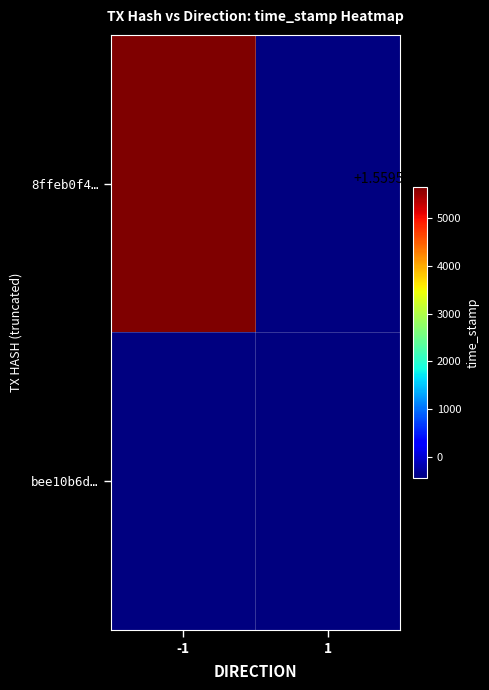

Reading right to left, extract all data points from this chart.

8ffeb0f4…: 1=1559579554	-1=1559585664
bee10b6d…: 1=1559579555	-1=1559579554